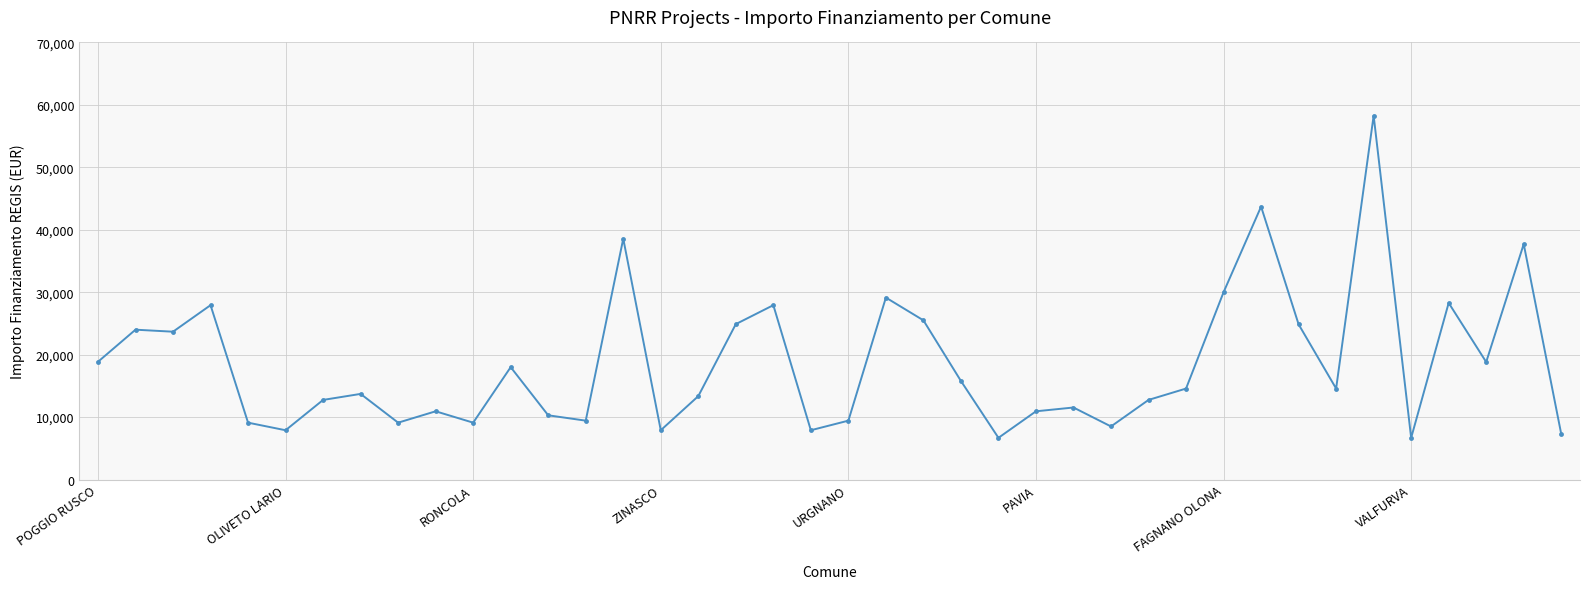

What is the difference between the second highest and second lowest values?

37030